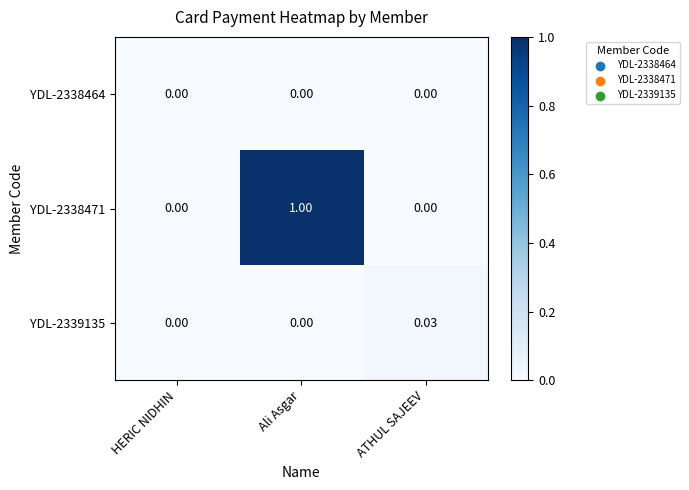

Which series has the largest range (max minus min)?

YDL-2338471